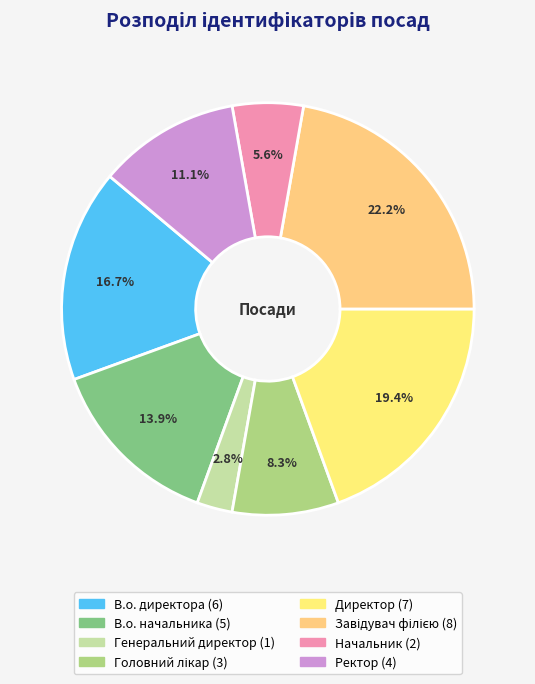

How many segments does this pie chart have?

8